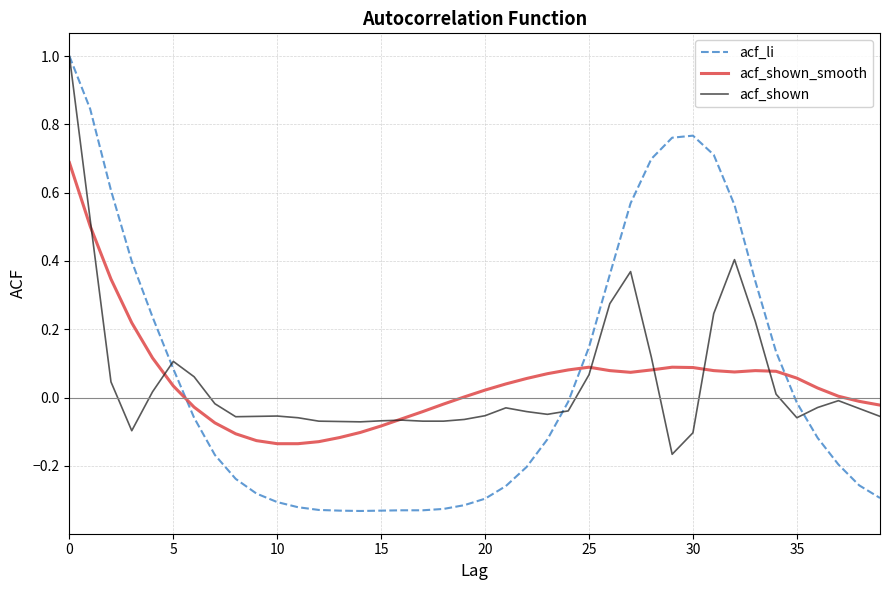

Which series has the widest spread of values?

acf_li